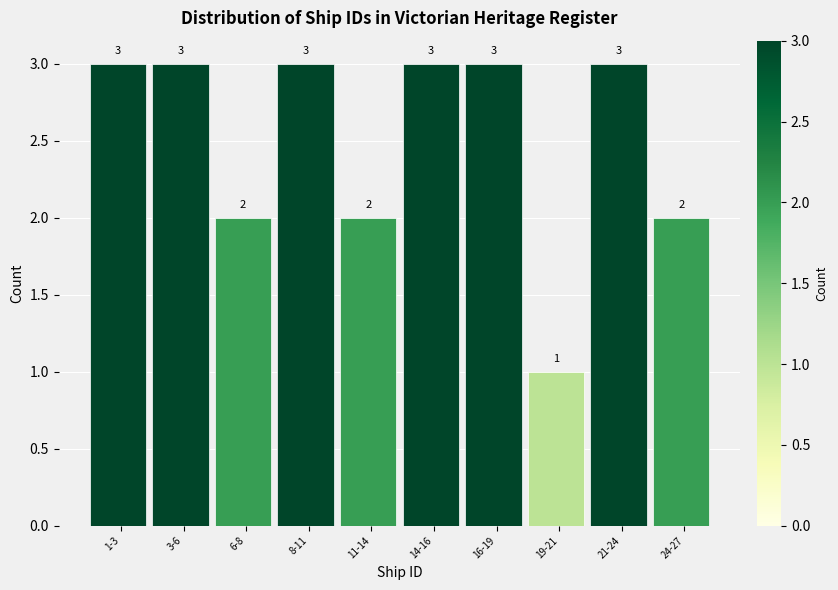

Reading right to left, transcribe all the data shown in this chart.

2	3	1	3	3	2	3	2	3	3